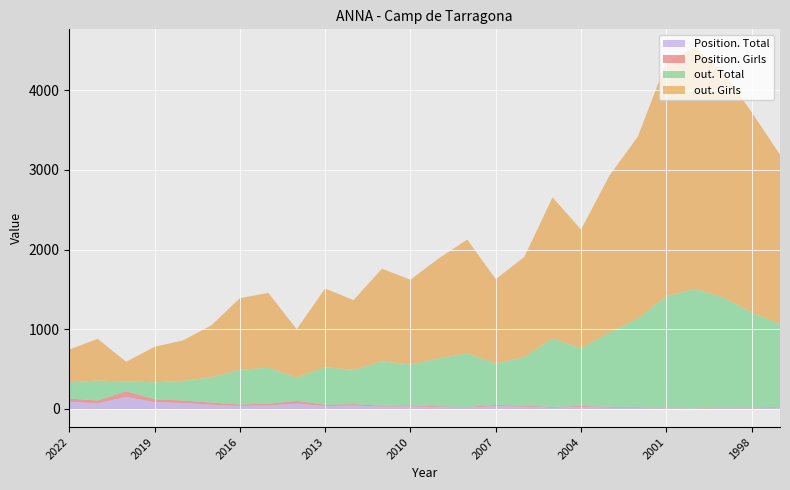

What are all the series names shown in the legend?

Position. Total, Position. Girls, out. Total, out. Girls